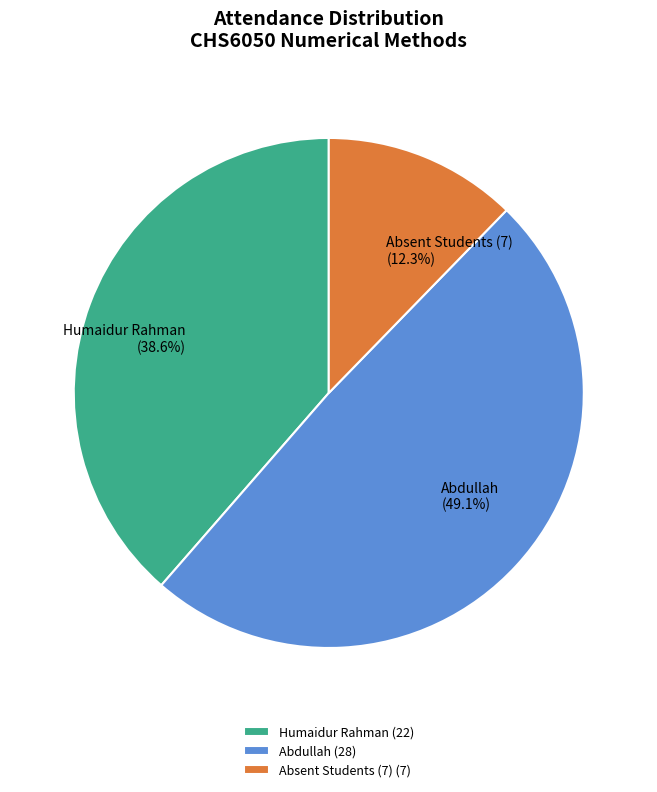

What is the ratio of the value at Humaidur Rahman (38.6%) to the value at Absent Students (7) (12.3%)?

3.1